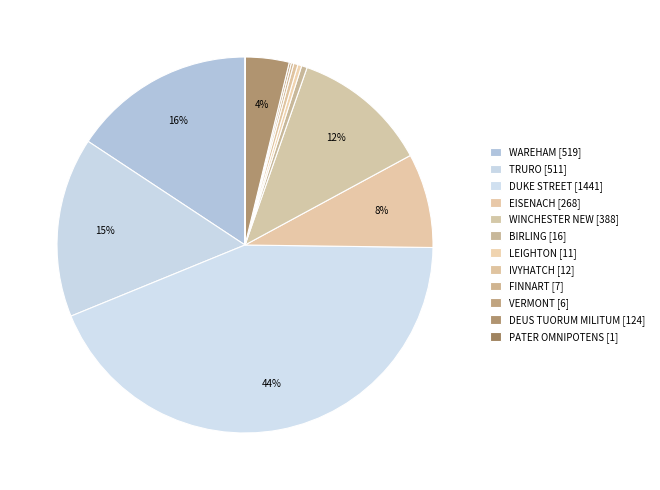

Which category has the biggest portion of the pie?

DUKE STREET